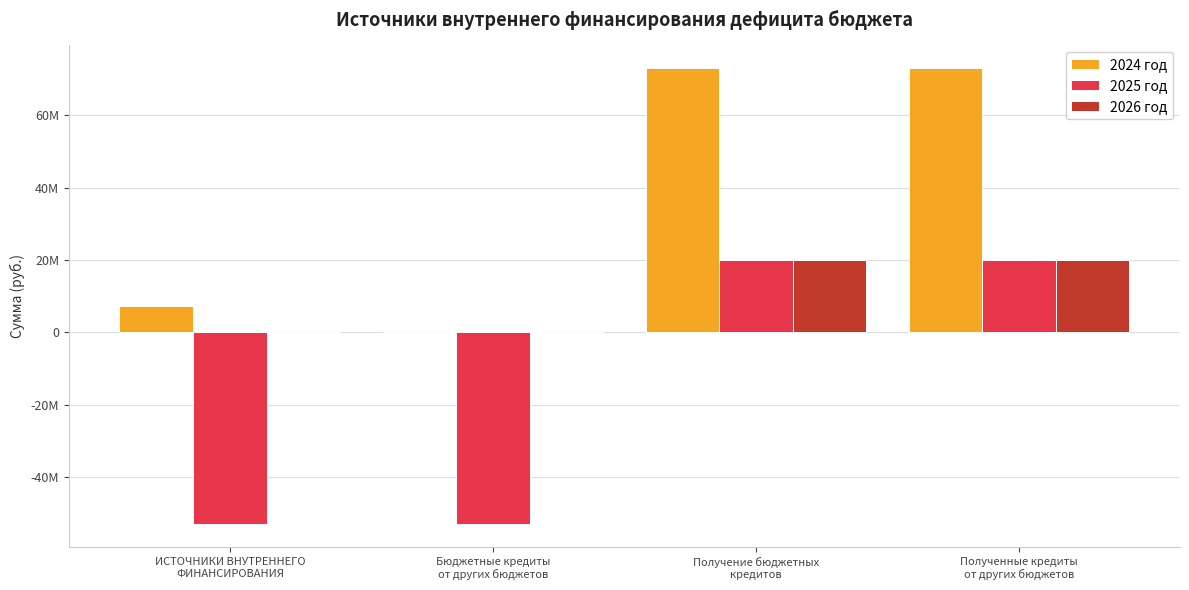

The 2026 год series shows 8284769 at Получение бюджетных
кредитов. True or false?

False